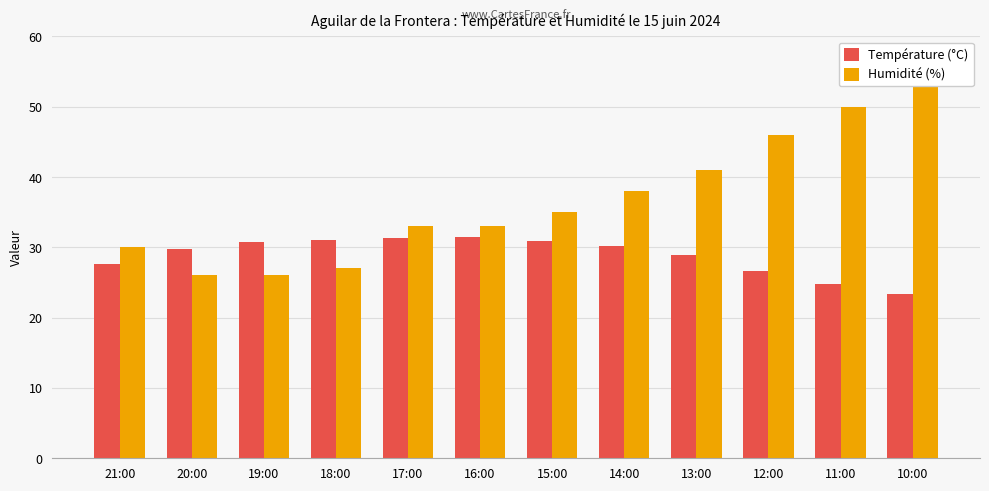

At which label does Température (°C) first exceed 30?

19:00